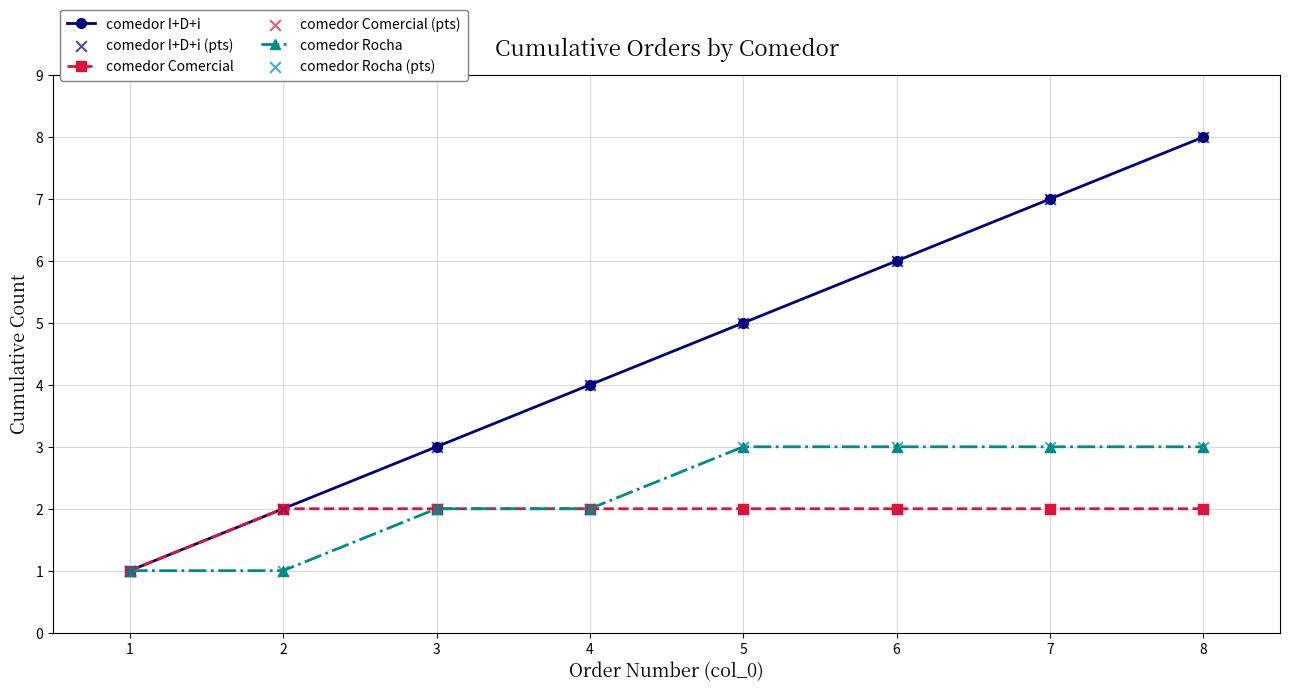

At which category is the sum across all series the highest?

8